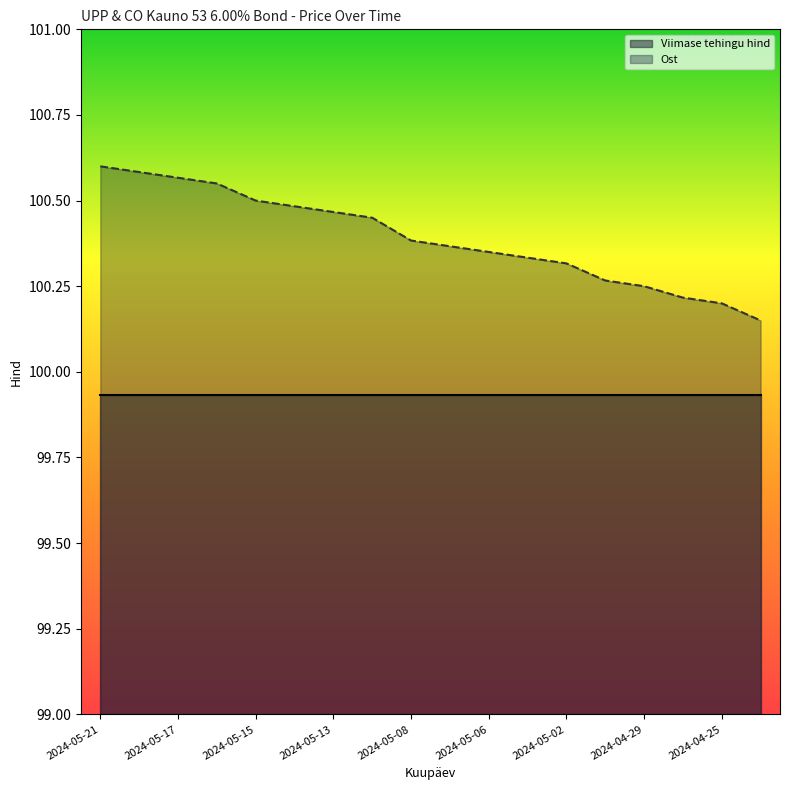

Reading left to right, what are all the values shown in this chart?

2024-05-21=100.6	2024-05-20=100.6	2024-05-17=100.6	2024-05-16=100.5	2024-05-15=100.5	2024-05-14=100.5	2024-05-13=100.5	2024-05-10=100.5	2024-05-08=100.4	2024-05-07=100.4	2024-05-06=100.3	2024-05-03=100.3	2024-05-02=100.3	2024-04-30=100.3	2024-04-29=100.2	2024-04-26=100.2	2024-04-25=100.2	2024-04-24=100.2